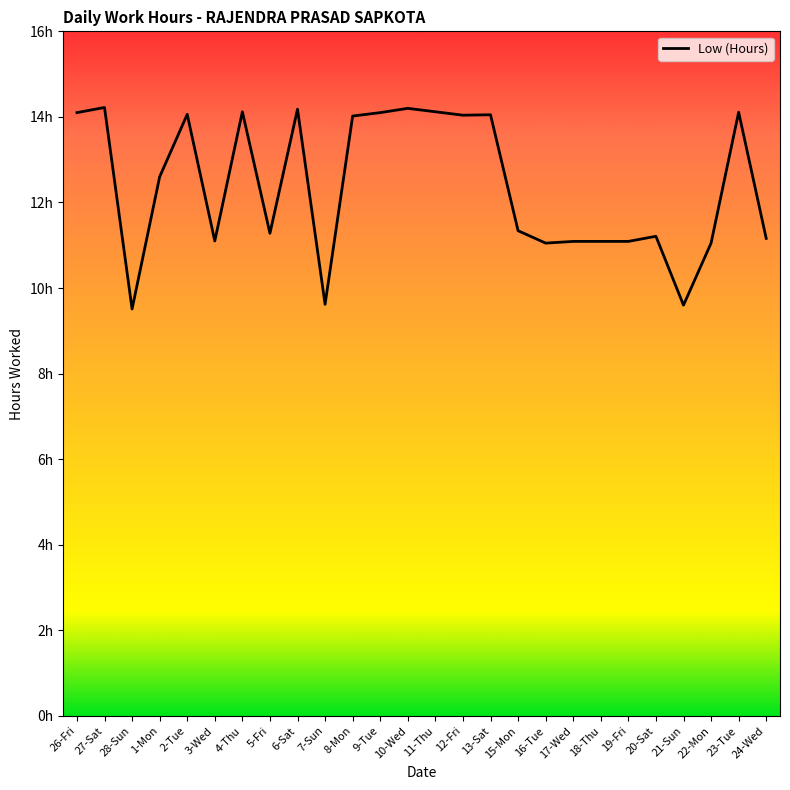

Does the chart display data point markers on the line(s)?

No